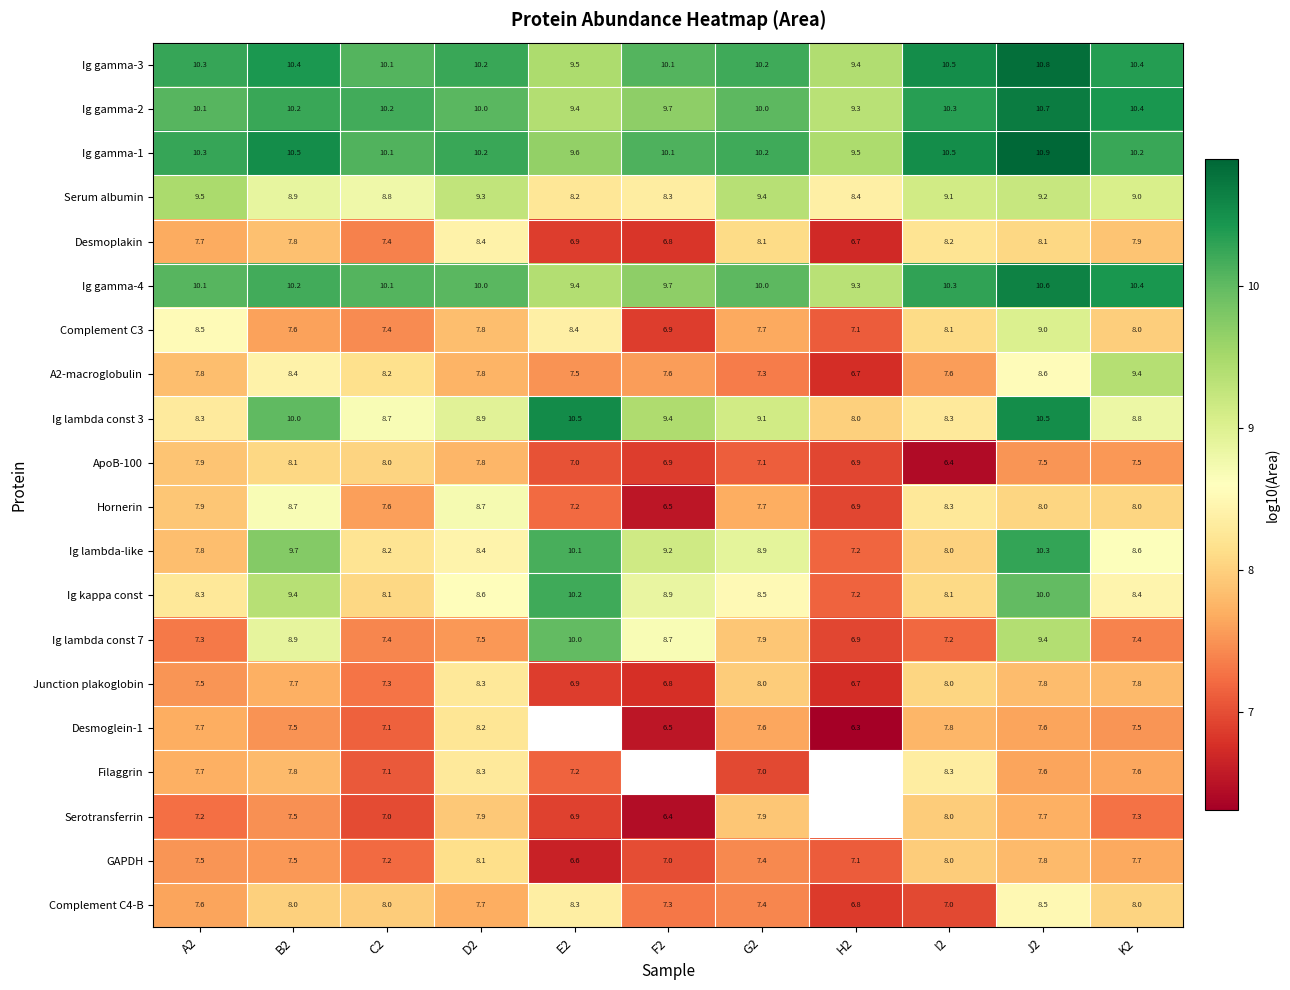

At which label does Ig kappa const first exceed 8?

A2